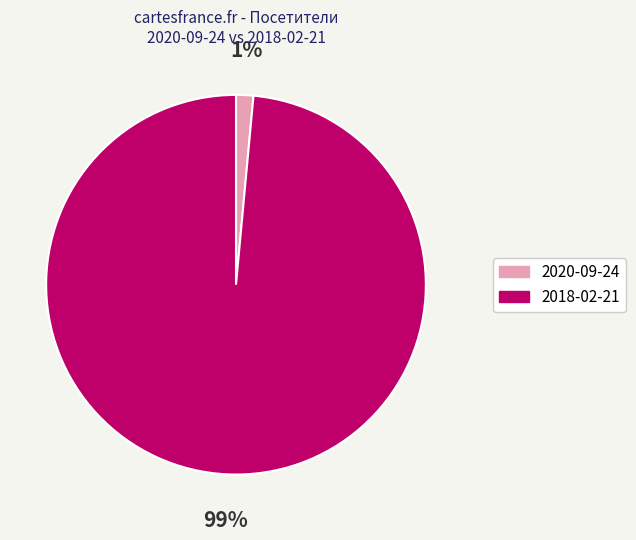

What is the majority slice?

2018-02-21